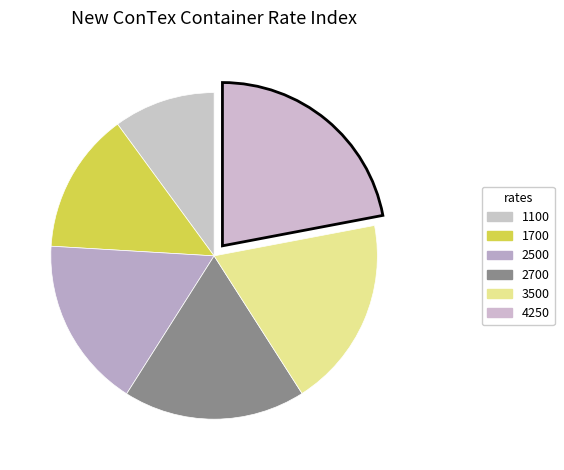

Do 1100 and 1700 together represent more than half of the pie?

No